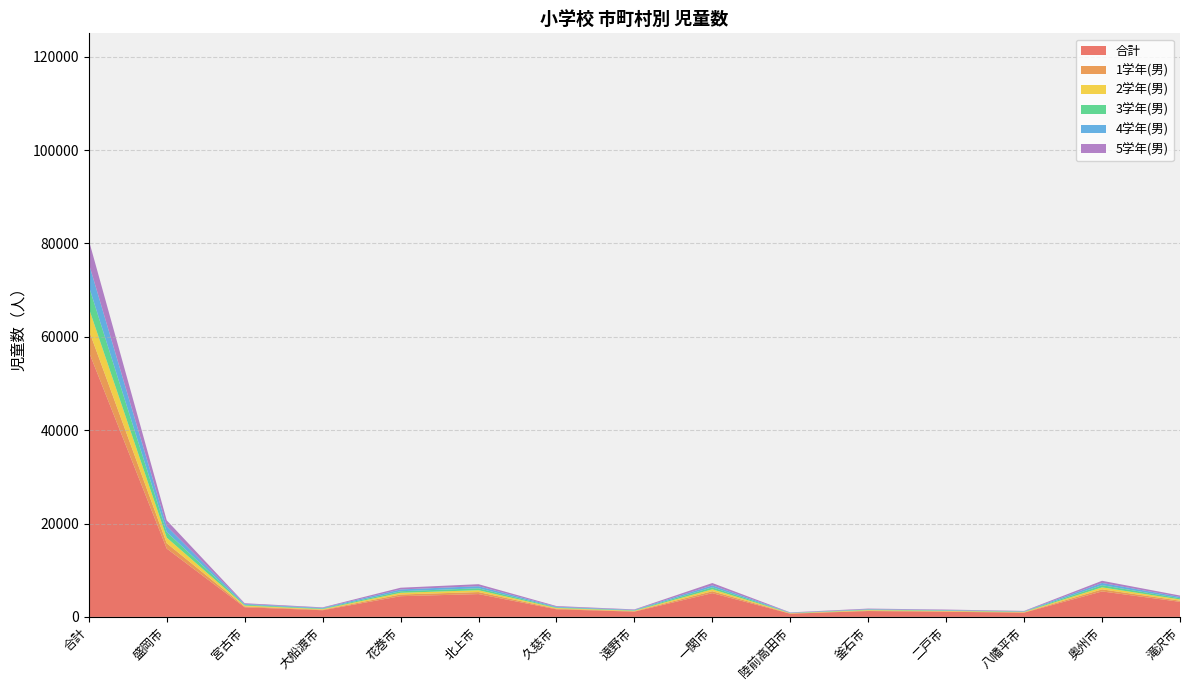

Reading right to left, what are all the values shown in this chart?

合計: 3227	5453	909	1093	1252	683	5085	1125	1624	4887	4433	1425	2062	14634	56822
1学年(男): 247	446	63	104	88	56	413	93	128	432	366	115	175	1149	4638
2学年(男): 267	424	82	88	113	56	411	93	153	399	360	123	193	1198	4719
3学年(男): 259	467	79	93	115	46	432	94	130	410	337	126	174	1199	4708
4学年(男): 281	488	65	91	82	56	422	96	145	444	383	136	161	1241	4855
5学年(男): 293	458	87	99	129	70	492	105	145	433	370	118	162	1267	4982